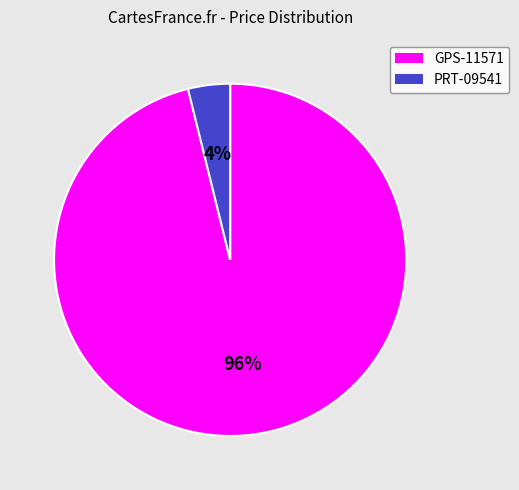

True or false: PRT-09541 accounts for 4% of the total.

True